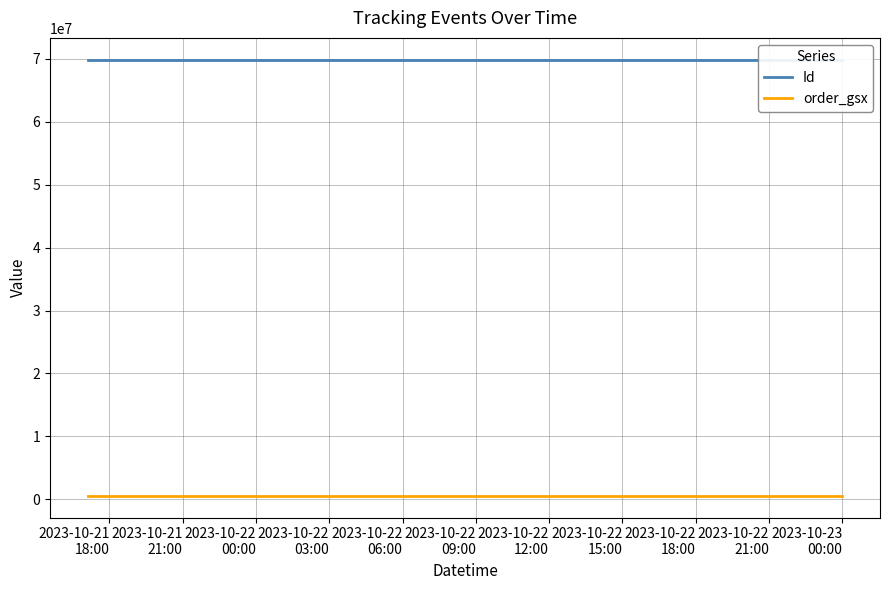

Where does the Id series first go above 69882730?

2023-10-21
18:00